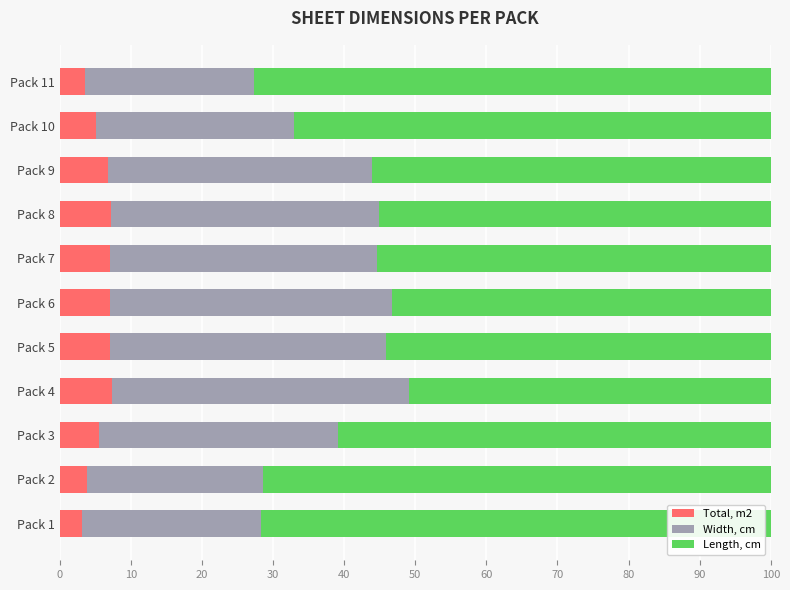

What is the highest value of the Total, m2 series?

7.3